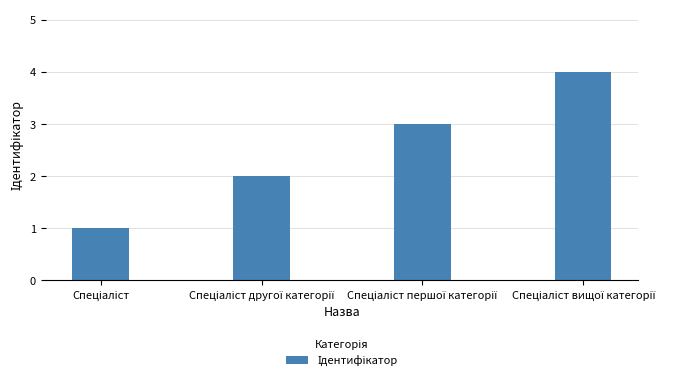

What is the minimum value shown in the chart?

1